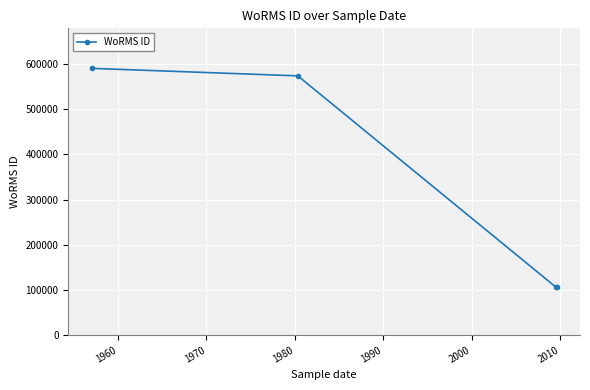

What is the minimum value shown in the chart?

106289